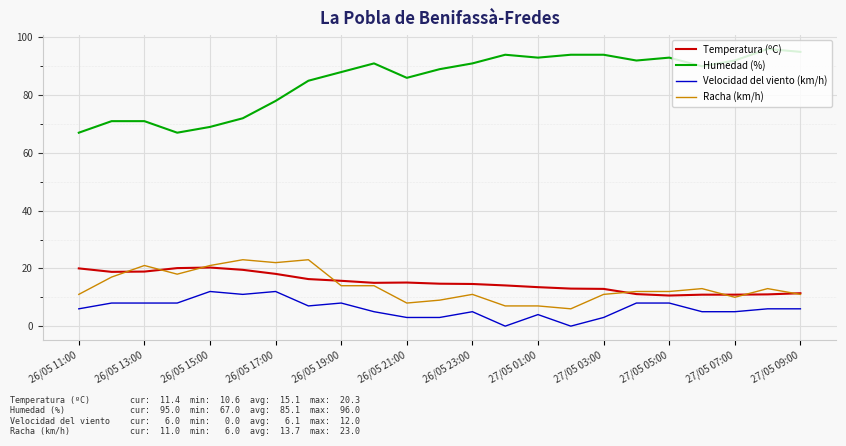

Which series has the largest total across all categories?

Humedad (%)